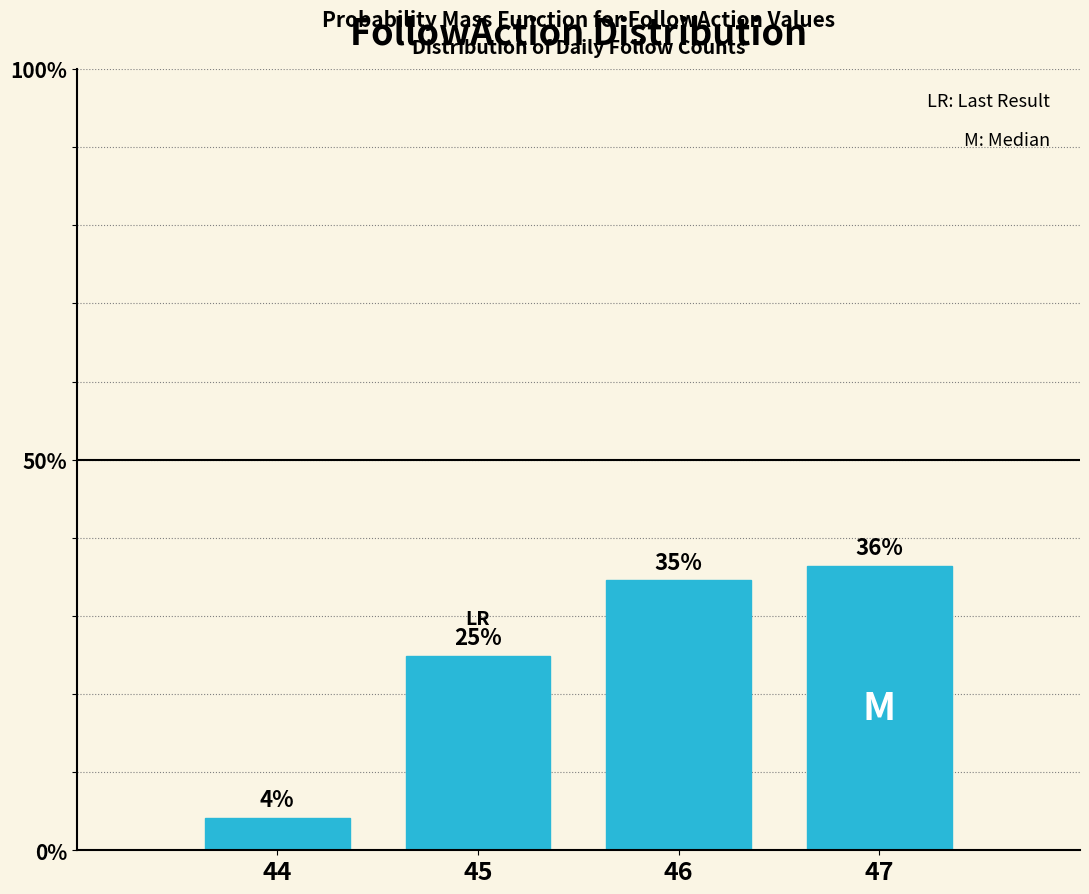

Are the bars horizontal?

No